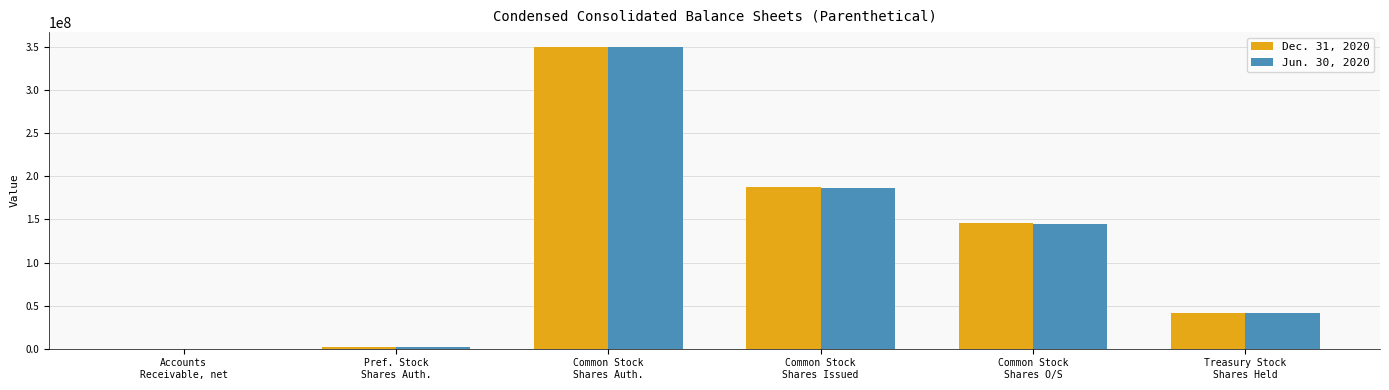

Reading right to left, extract all data points from this chart.

Dec. 31, 2020: 41836234	145504098	187340332	350000000	2000000	33593
Jun. 30, 2020: 41836234	144887175	186723407	350000000	2000000	28508